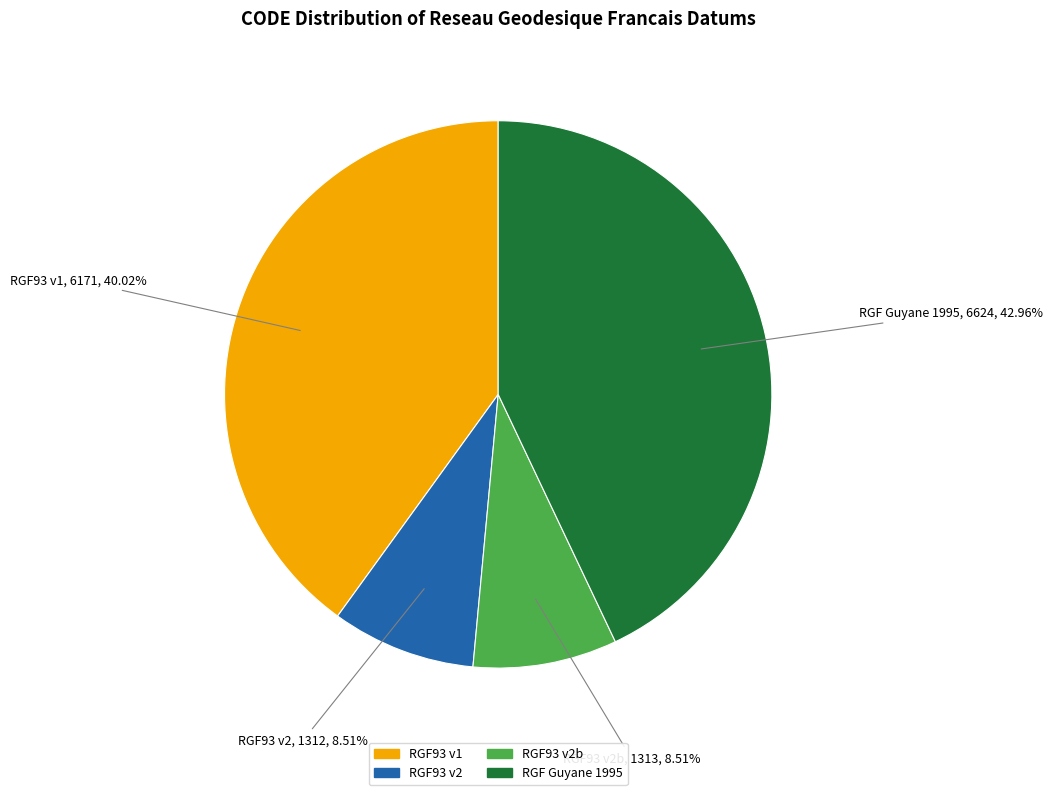

Does any single category account for the majority?

No